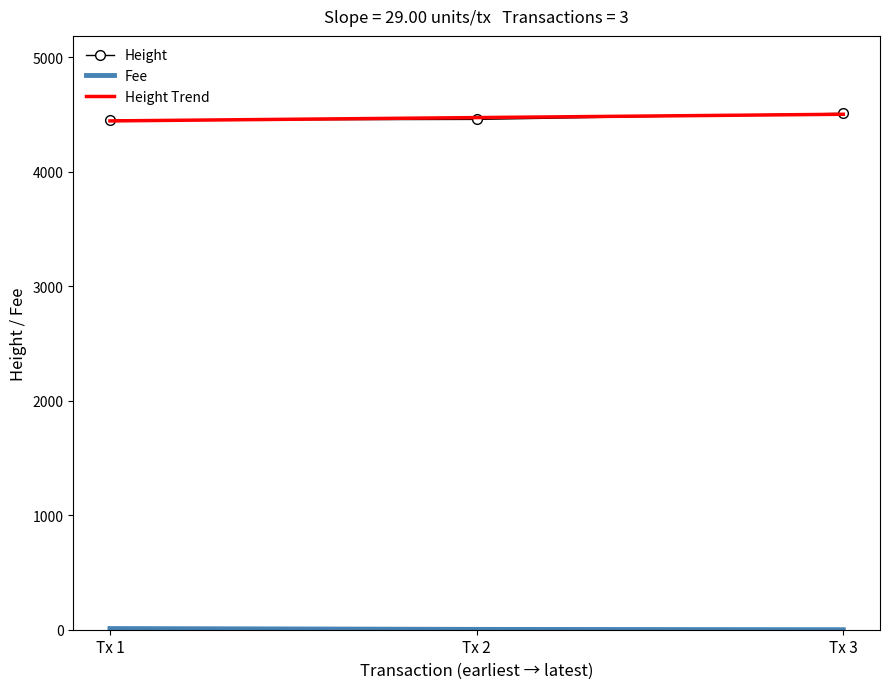

Is the value of Height Trend at Tx 1 greater than the value of Fee at Tx 1?

Yes